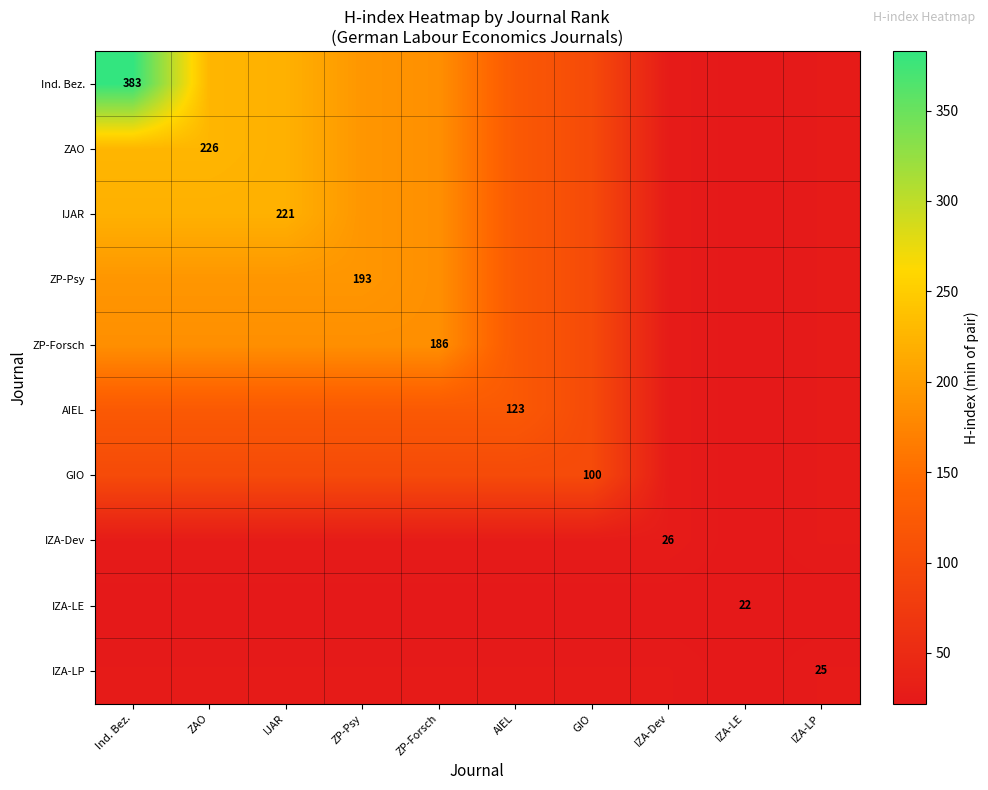

At how many categories does at least one series exceed 144?

5